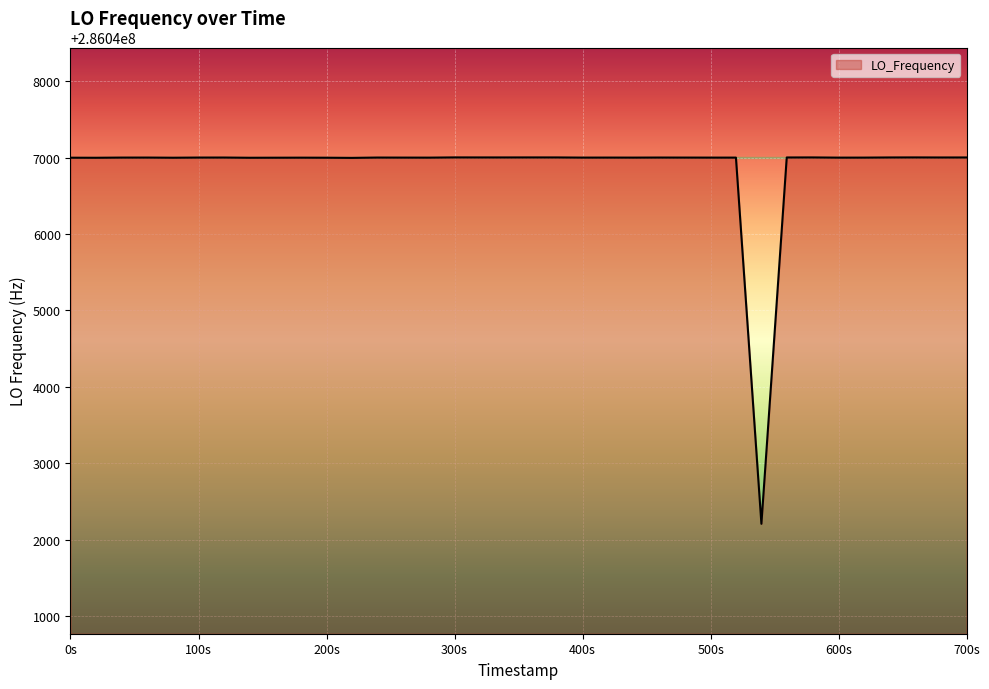

What is the difference between the maximum and minimum values?

4790.0